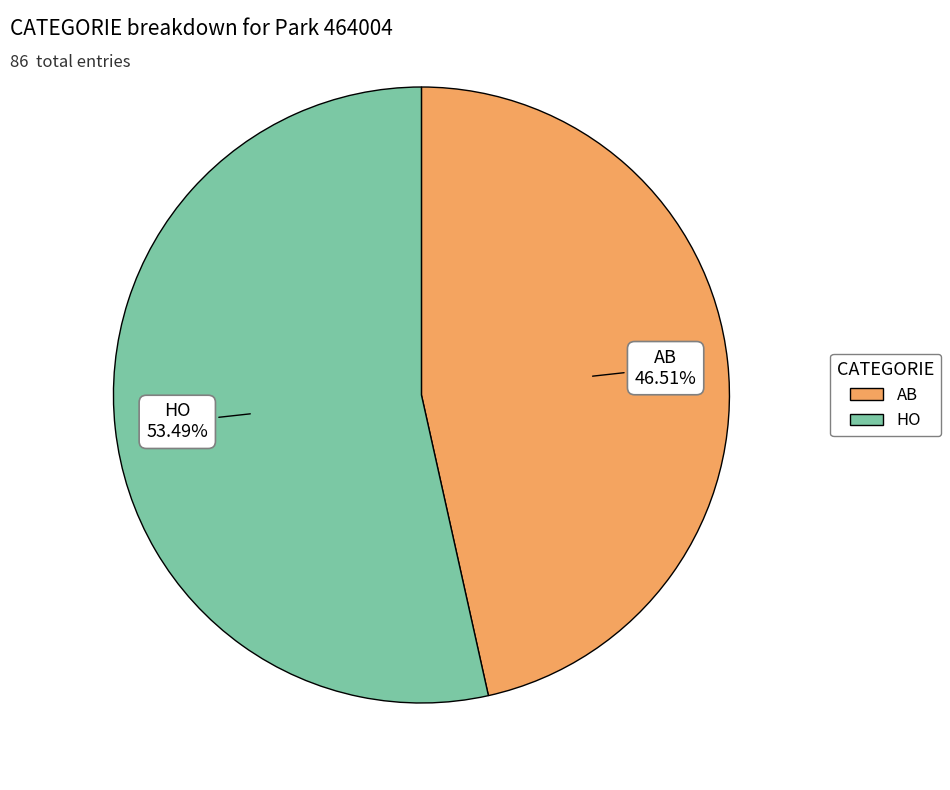

What is the total percentage of AB and HO?

100.0%